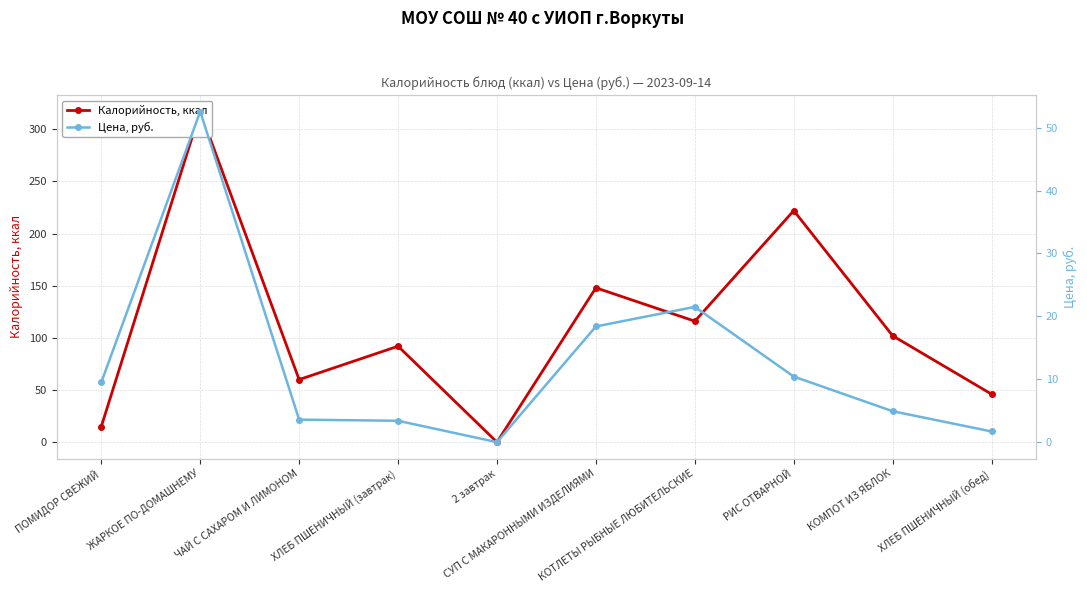

The Цена, руб. series shows -26.7 at 2 завтрак. True or false?

False